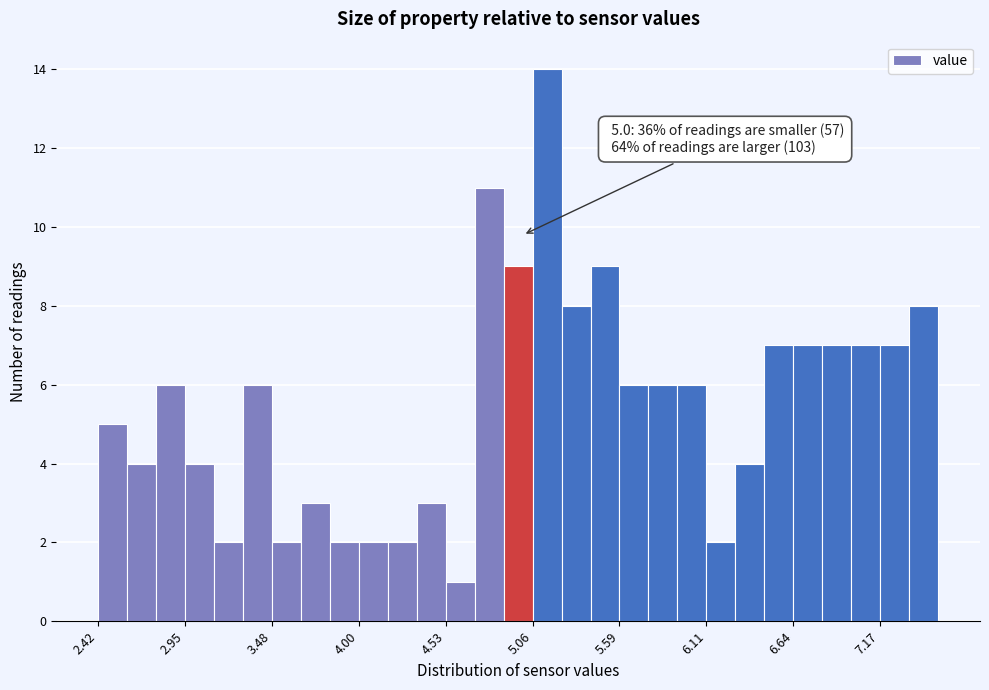

Around what value on the x-axis is the tallest bar? Give the approximate position of its centre, as read against the axis.

5.1